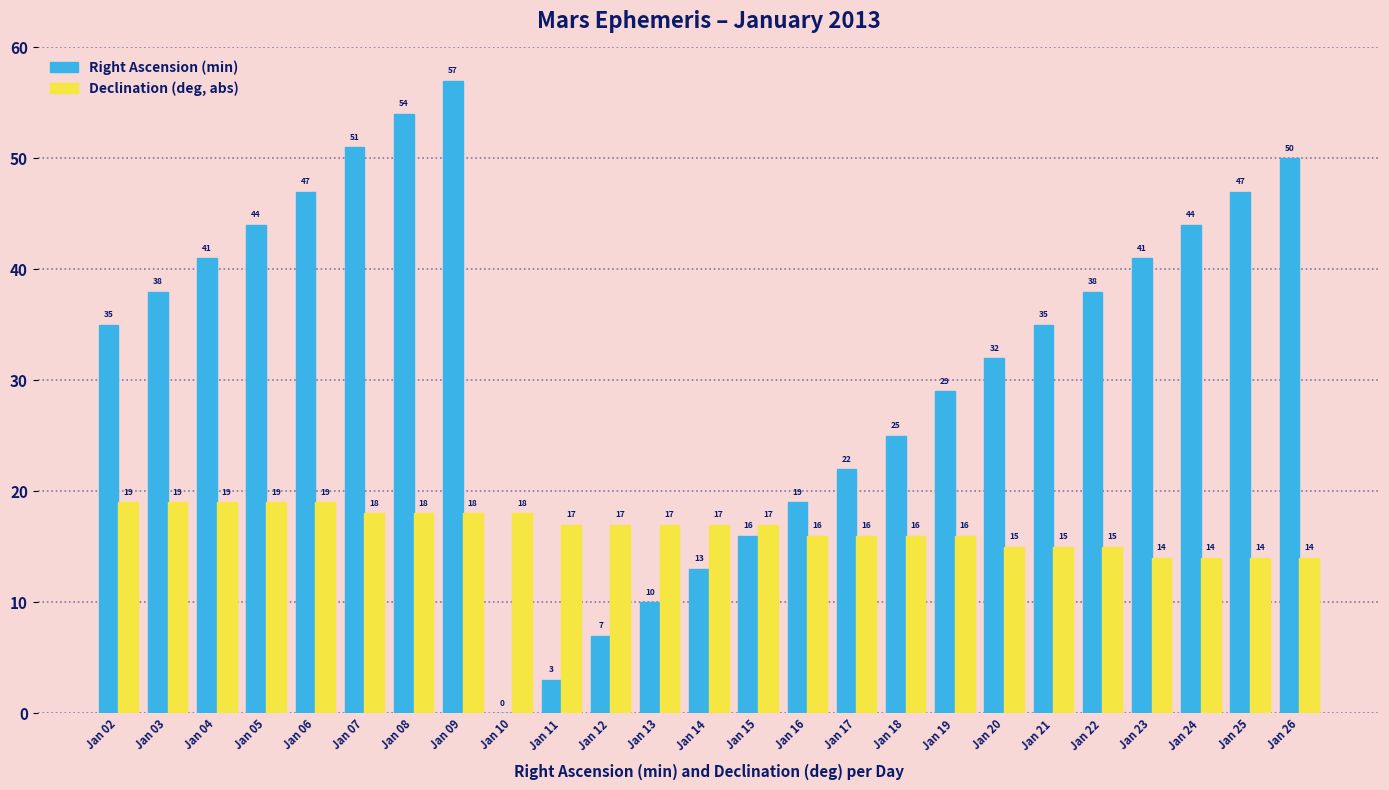

Reading left to right, what are all the values shown in this chart?

Right Ascension (min): 35	38	41	44	47	51	54	57	0	3	7	10	13	16	19	22	25	29	32	35	38	41	44	47	50
Declination (deg, abs): 19	19	19	19	19	18	18	18	18	17	17	17	17	17	16	16	16	16	15	15	15	14	14	14	14